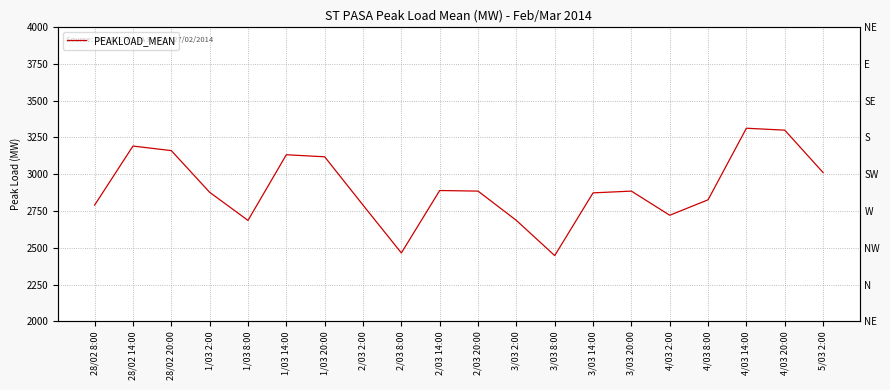

What is the change in value from 1/03 20:00 to 2/03 20:00?

-233